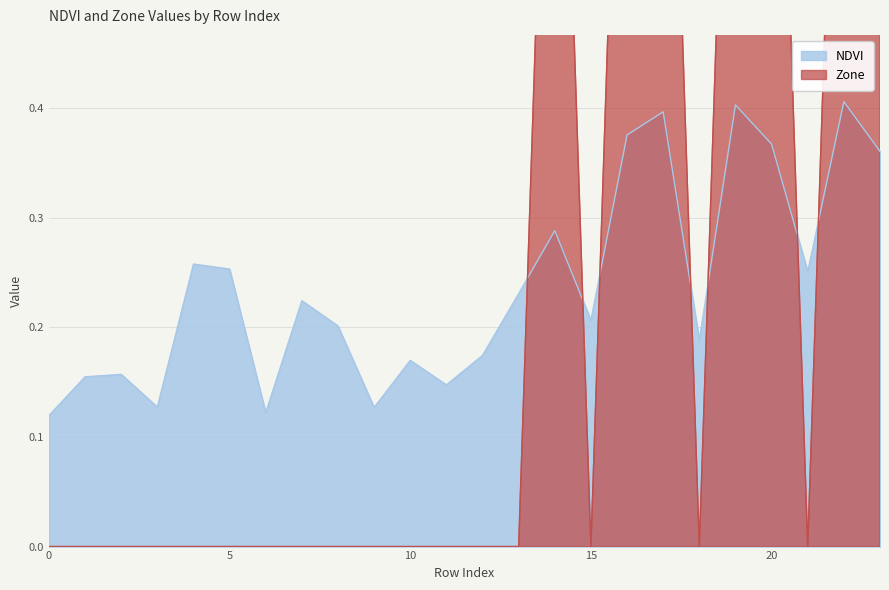

What is the total value across all series at 0?

0.1